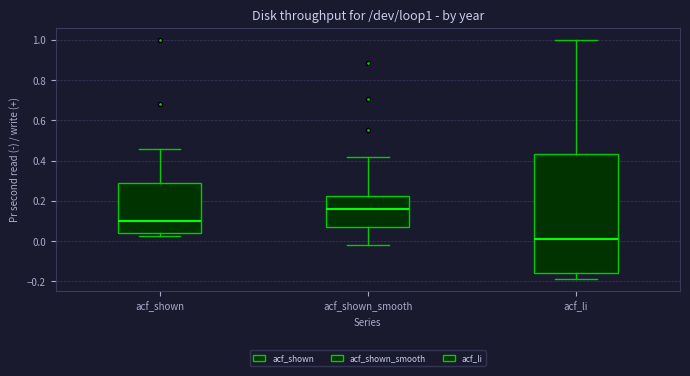

Comparing the boxes themselves (not the whiskers), which one is the tallest?

acf_li